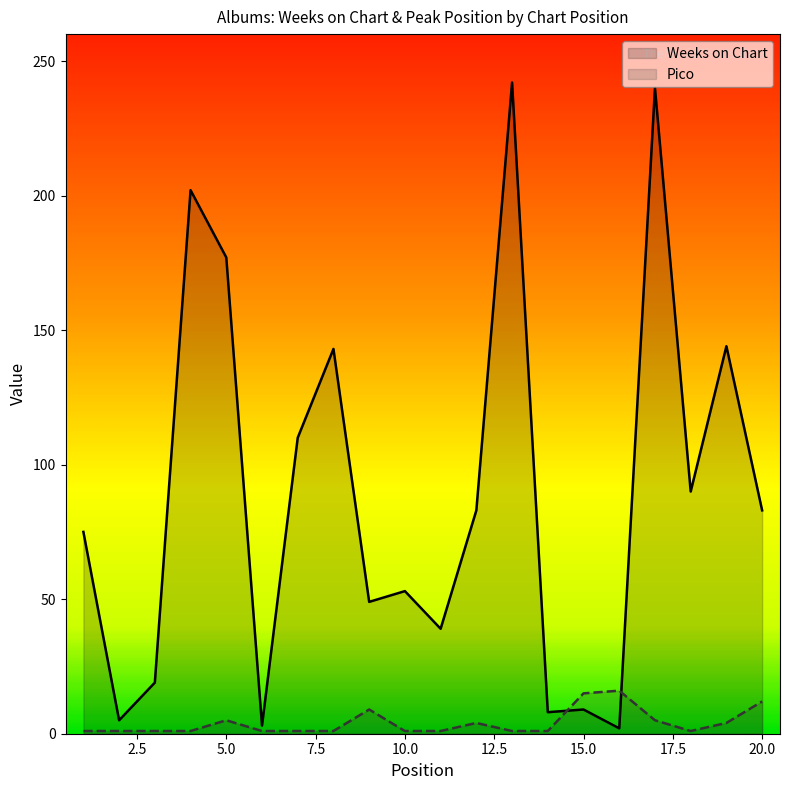

Rank the series by their maximum value, from lowest to highest.

Pico, Weeks on Chart